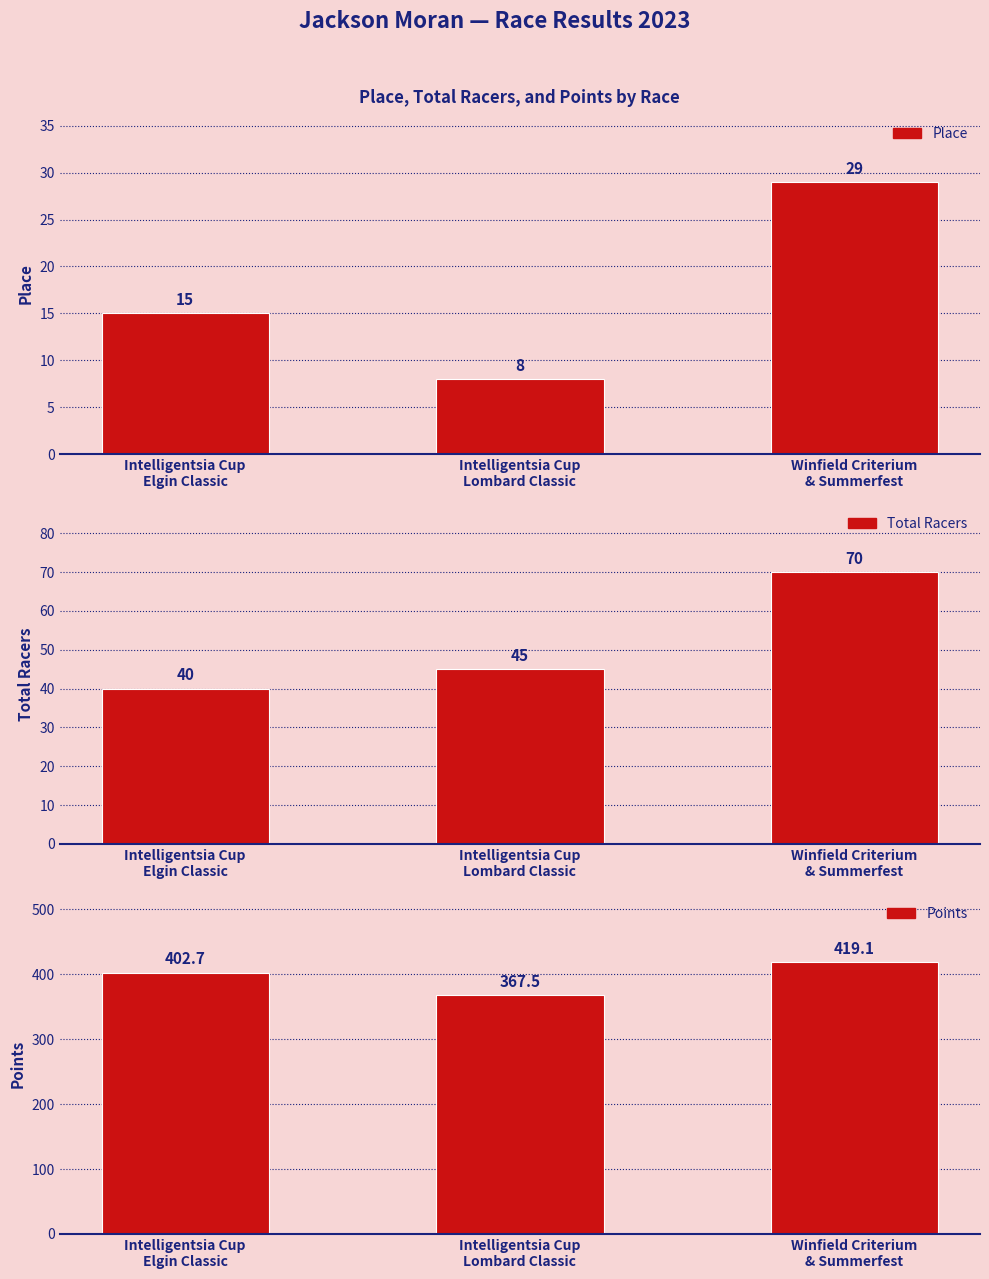

List the labels in order of Place value, largest first.

Winfield Criterium
& Summerfest, Intelligentsia Cup
Elgin Classic, Intelligentsia Cup
Lombard Classic